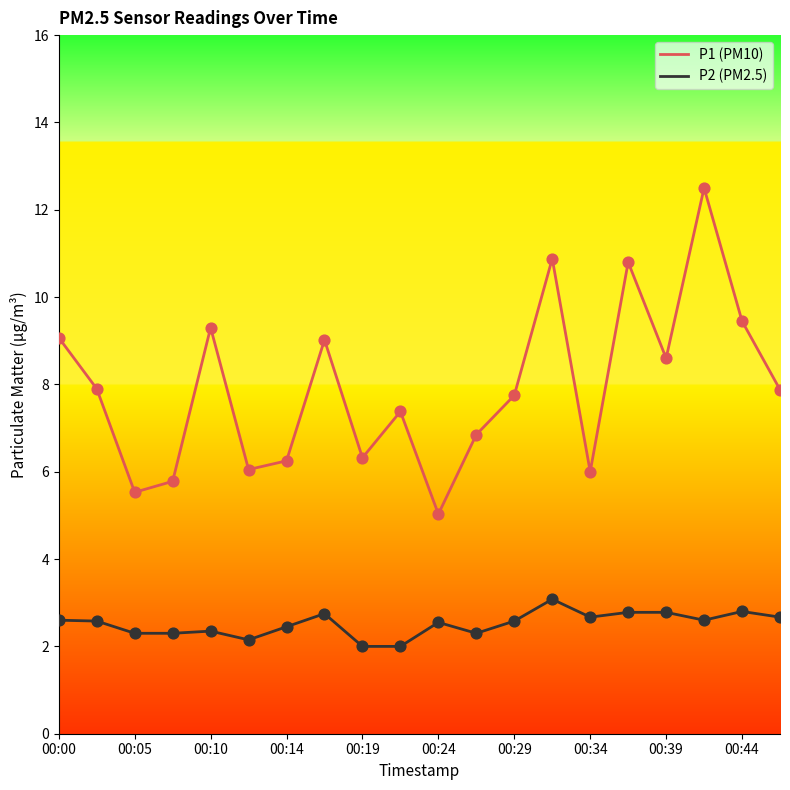

Which series has the largest total across all categories?

P1 (PM10)